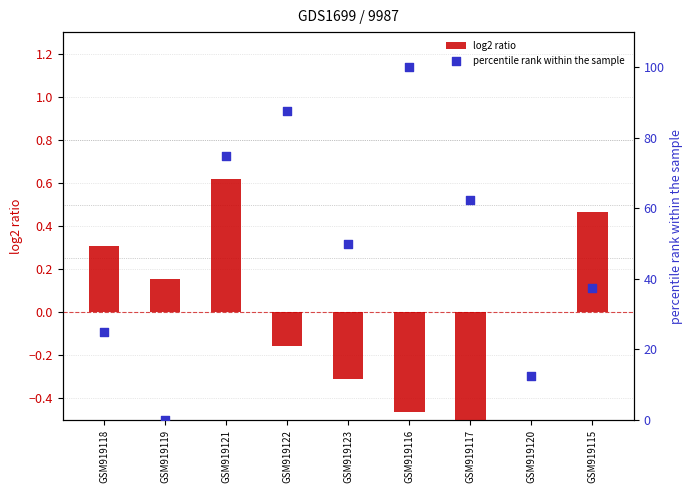

At which category is the sum across all series the highest?

GSM919116